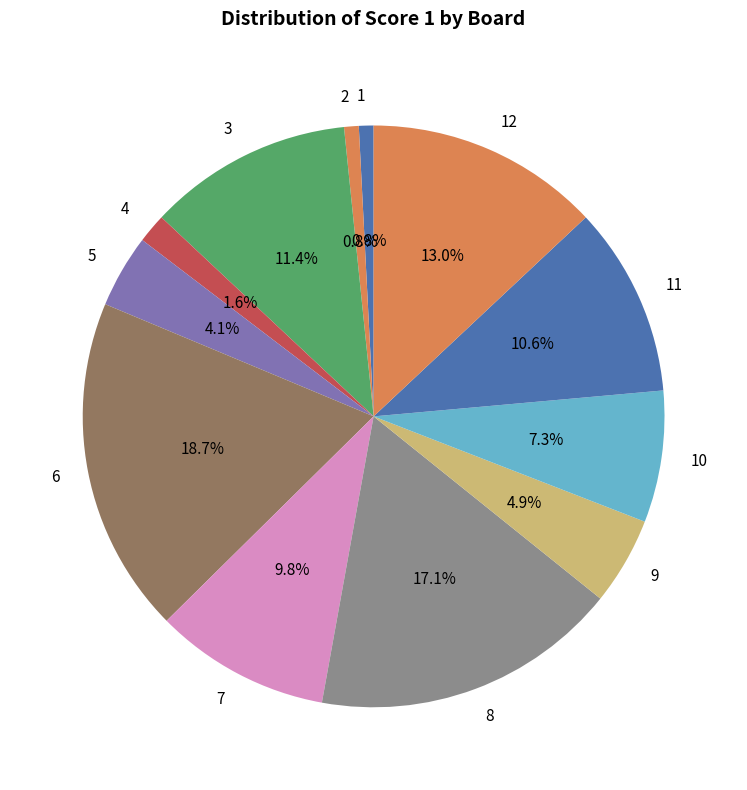

Is there any slice that represents more than half of the pie?

No